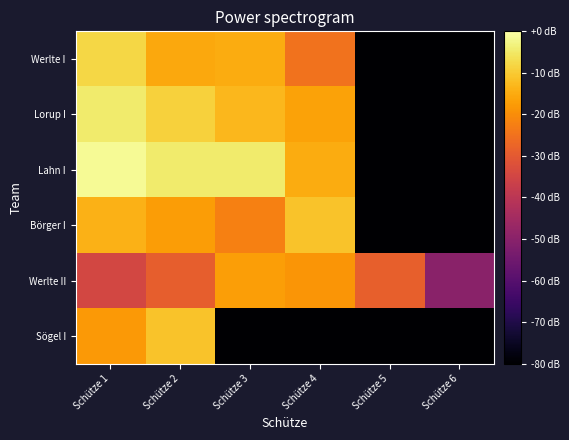

What is the difference between the highest and lowest values at Schütze 4?

13.8